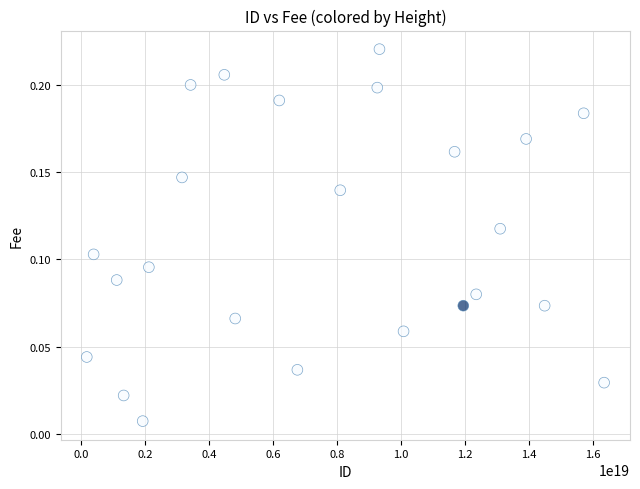

What is the range of X values (max minus min)?

16183865452810452992.0